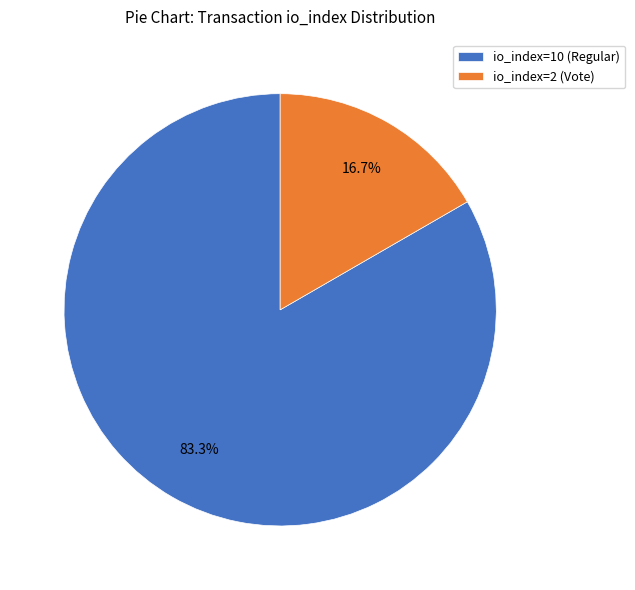

Between io_index=2 (Vote) and io_index=10 (Regular), which is larger?

io_index=10 (Regular)